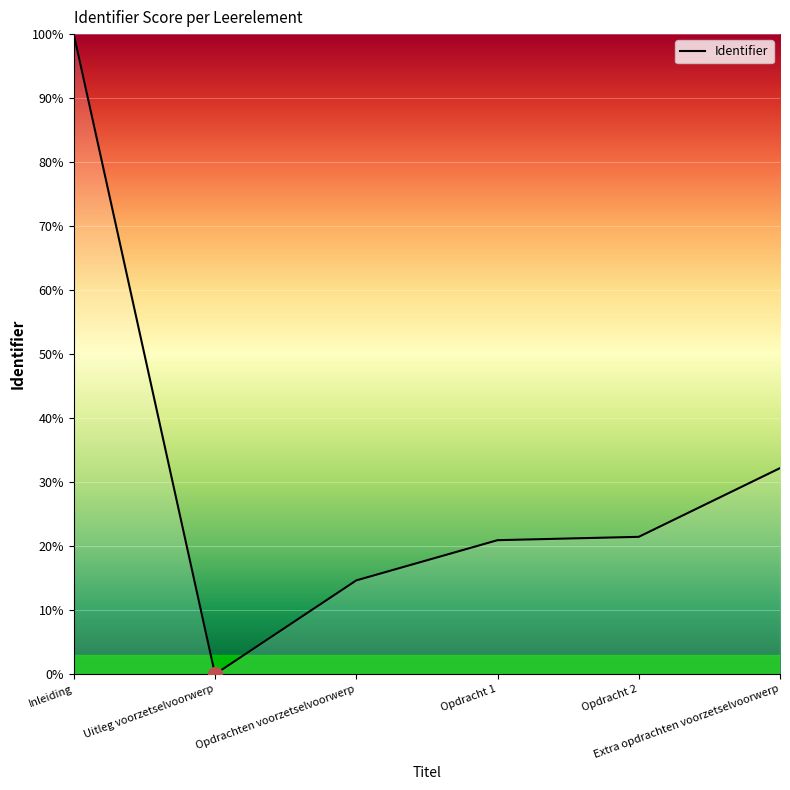

What is the sum of all values?

189.3